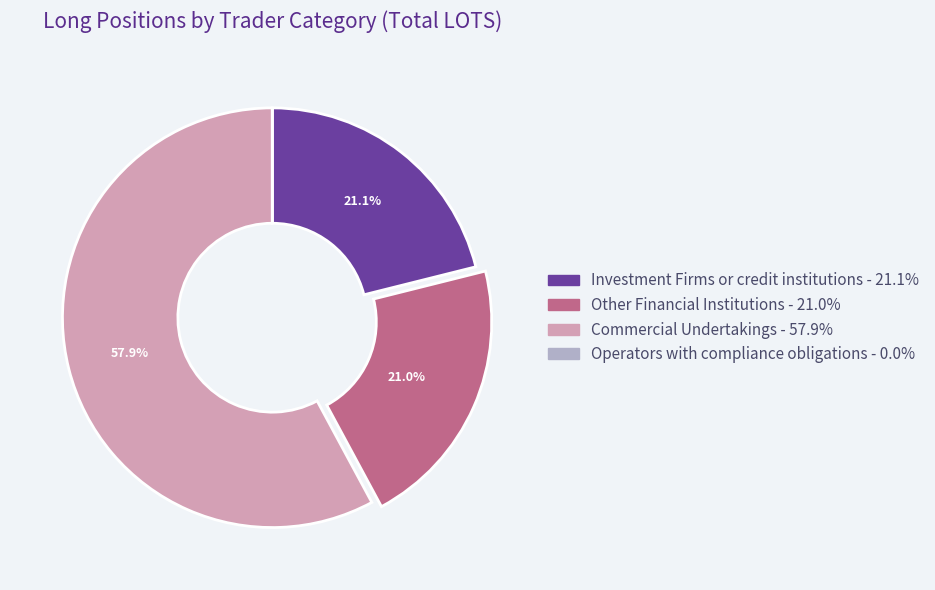

What percentage is the Investment Firms or credit institutions slice, to the nearest percent?

21%